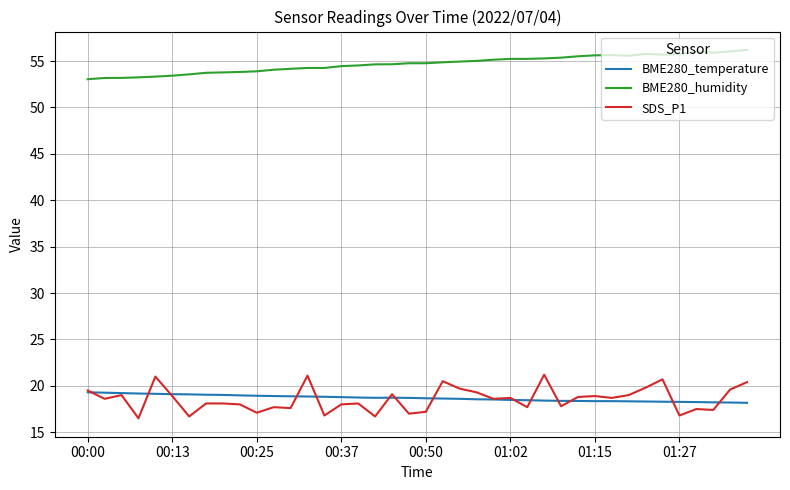

What is the lowest value of the SDS_P1 series?

16.5